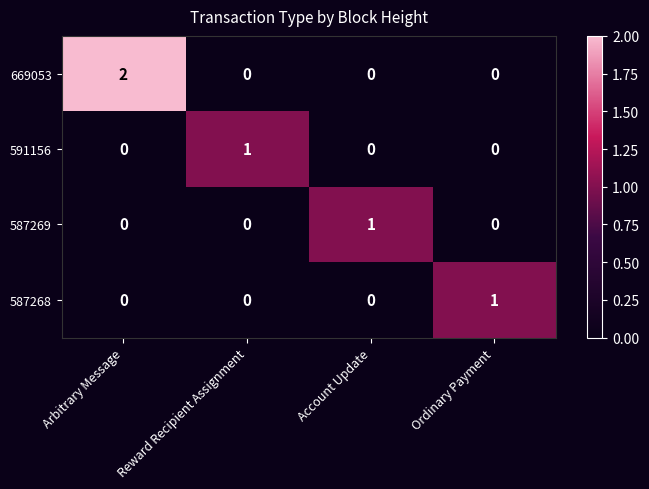

Count the 587268 values in the range 0 to 1.

4